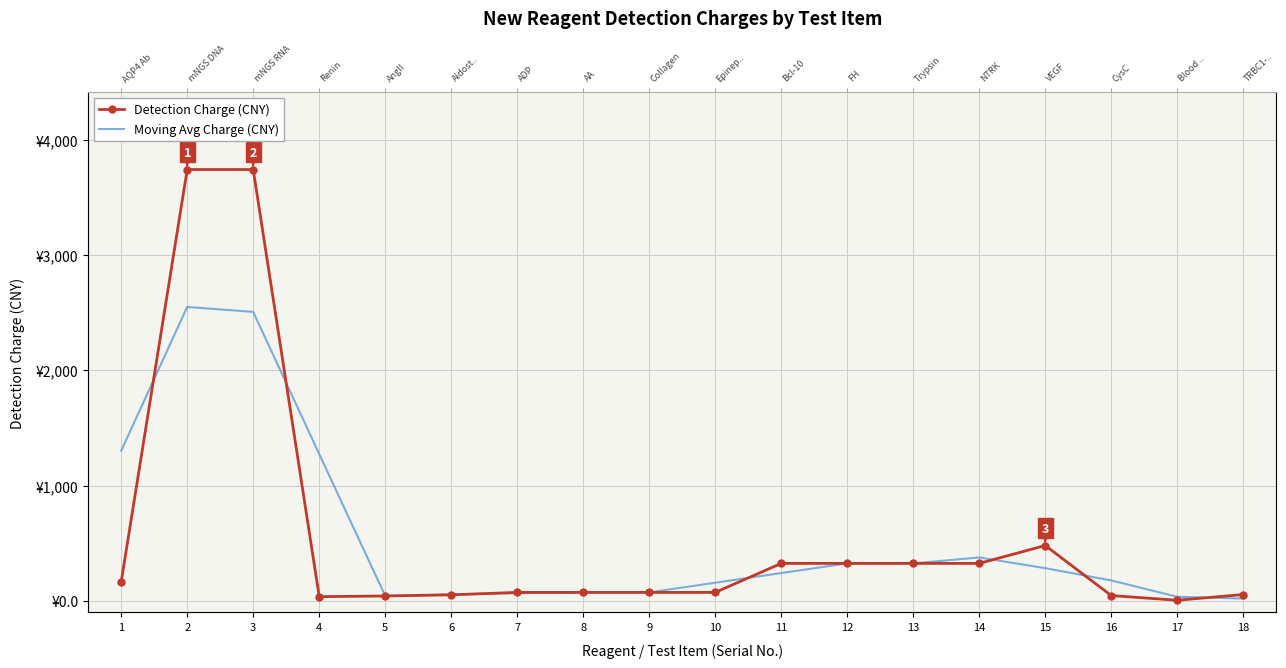

At which label is Moving Avg Charge (CNY) closest to 1284?

4